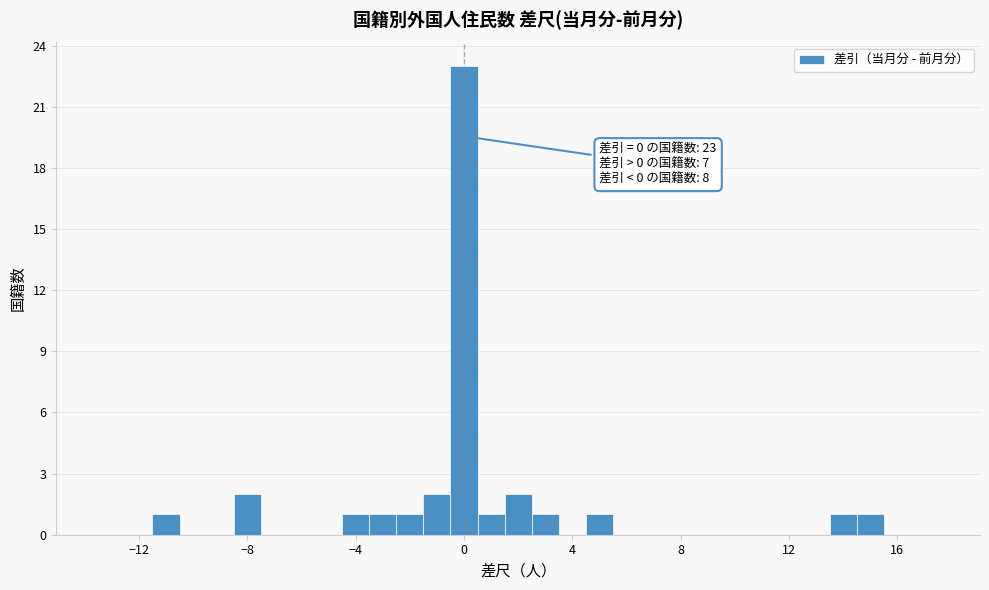

Around what value on the x-axis is the tallest bar? Give the approximate position of its centre, as read against the axis.

0.0